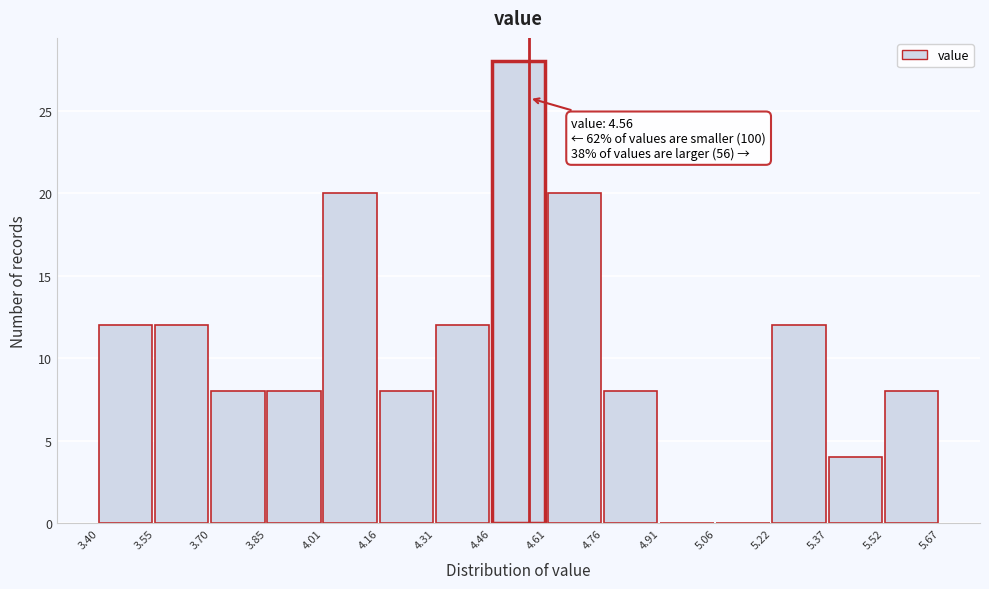

Which range on the x-axis has the tallest bar?

4.46 to 4.61